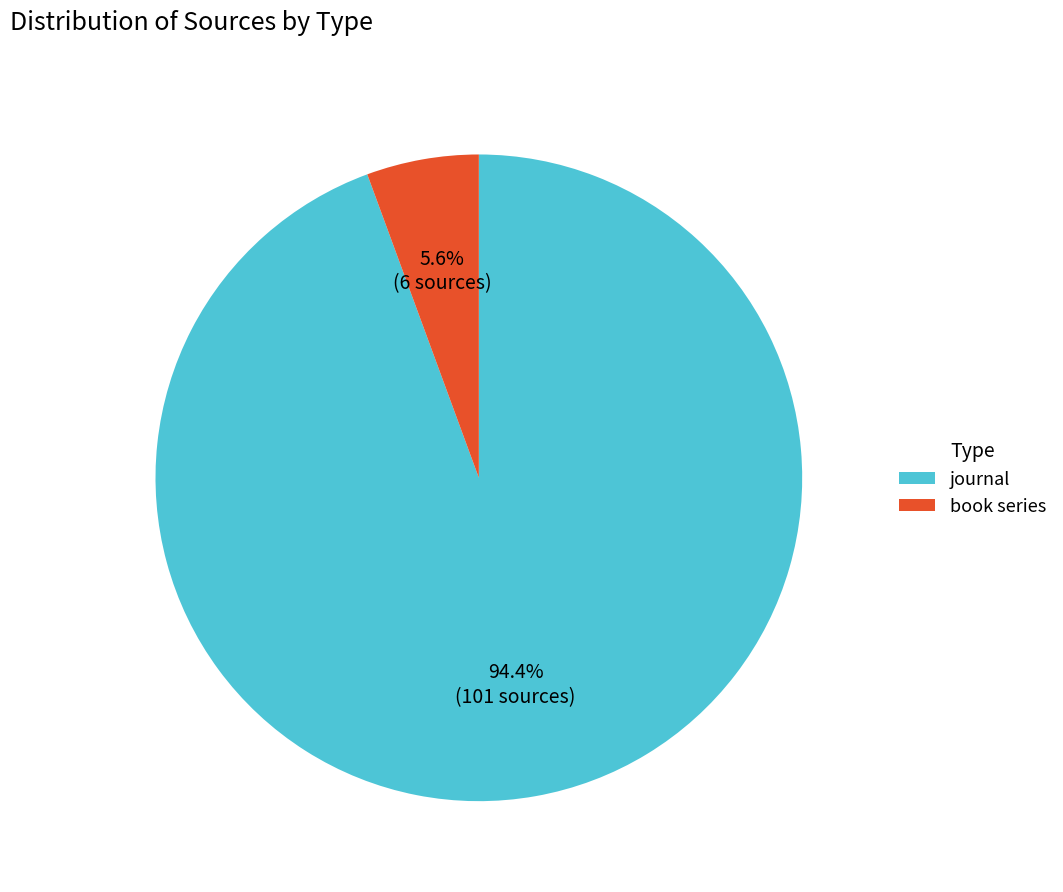

Which slice is the largest?

journal